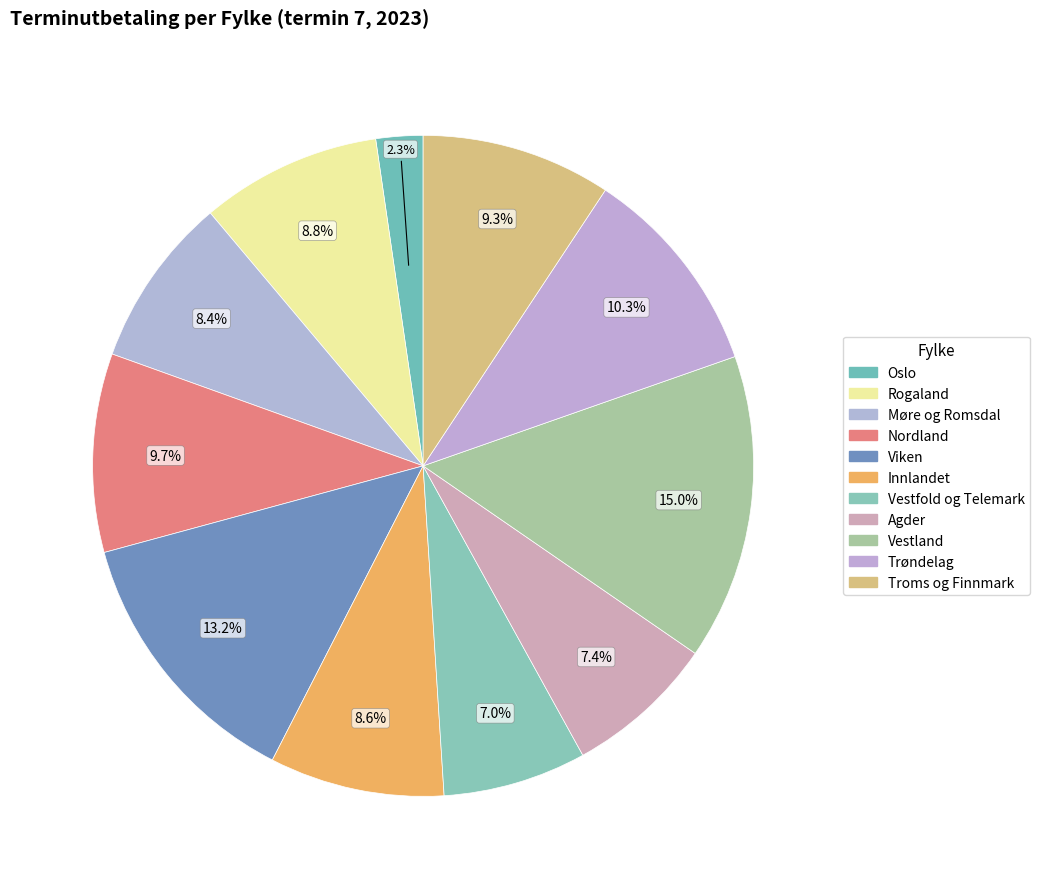

How many segments does this pie chart have?

11